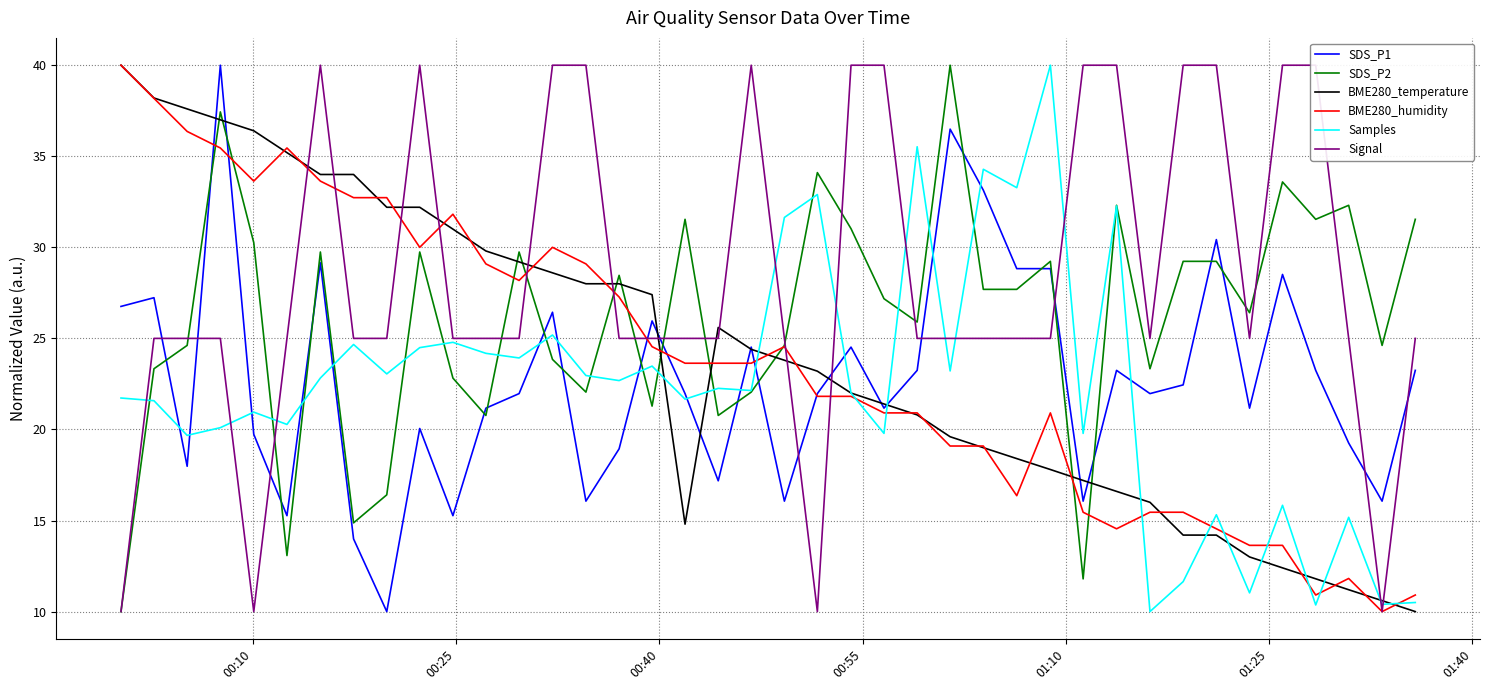

What is the highest value of the BME280_temperature series?

40.0